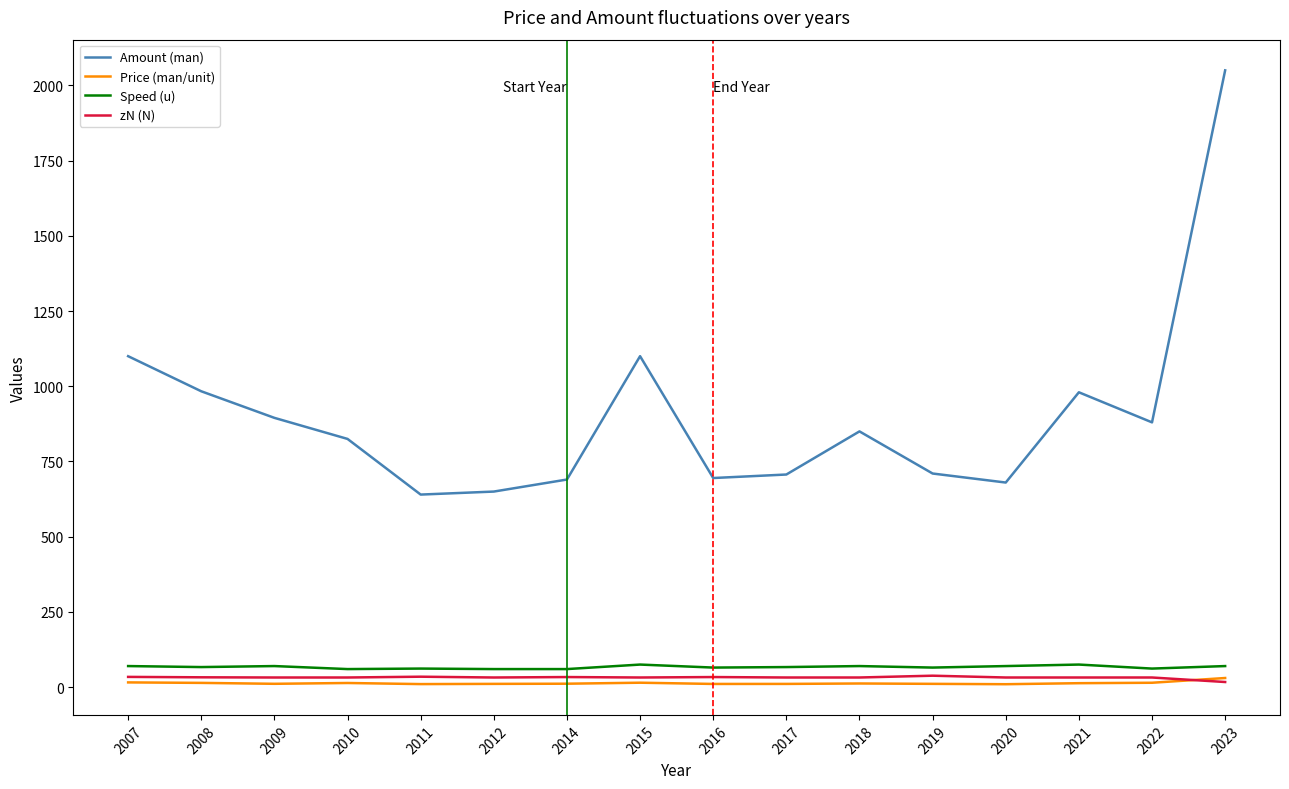

What is the difference between the Amount (man) values at 2017 and 2008?

276.7